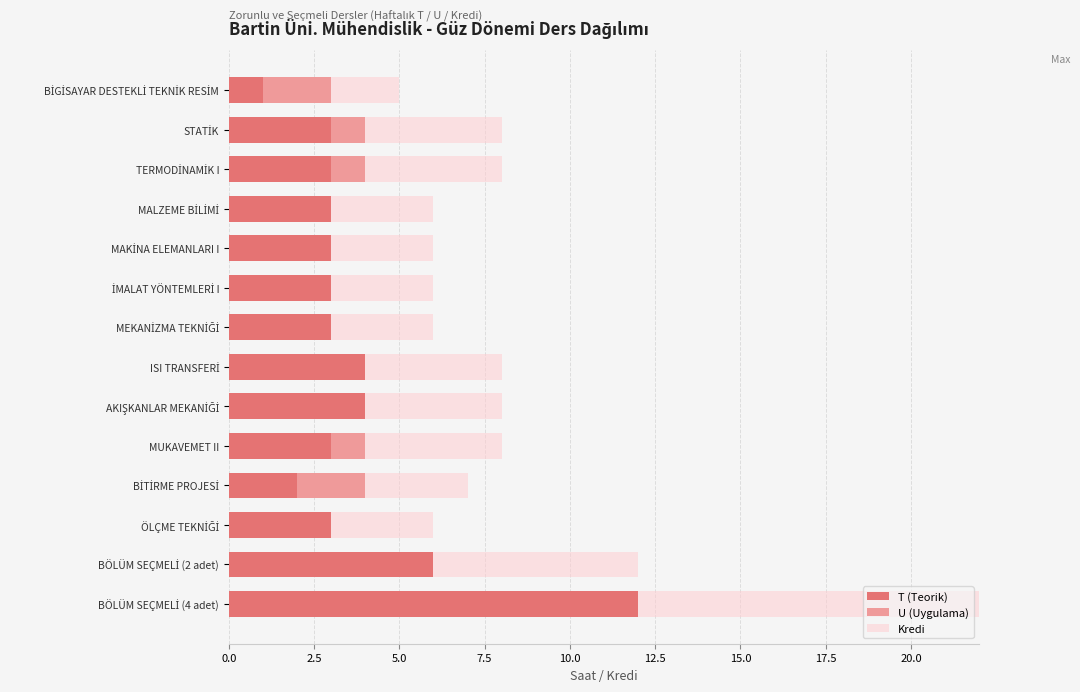

Is it true that U (Uygulama) equals 1 at AKIŞKANLAR MEKANİĞİ?

False